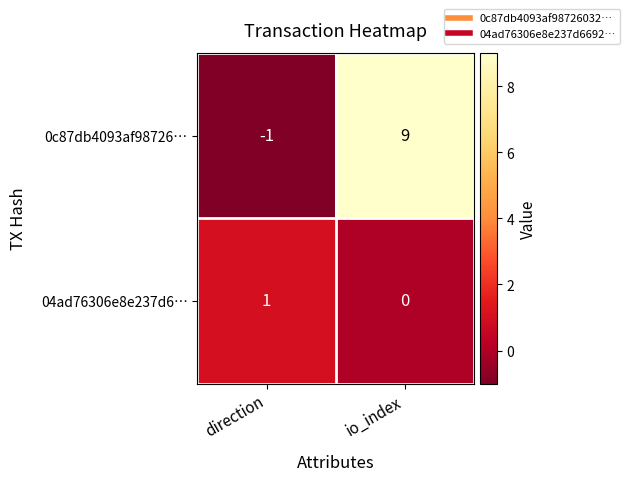

List the series in order of their peak value, lowest first.

04ad76306e8e237d6…, 0c87db4093af98726…